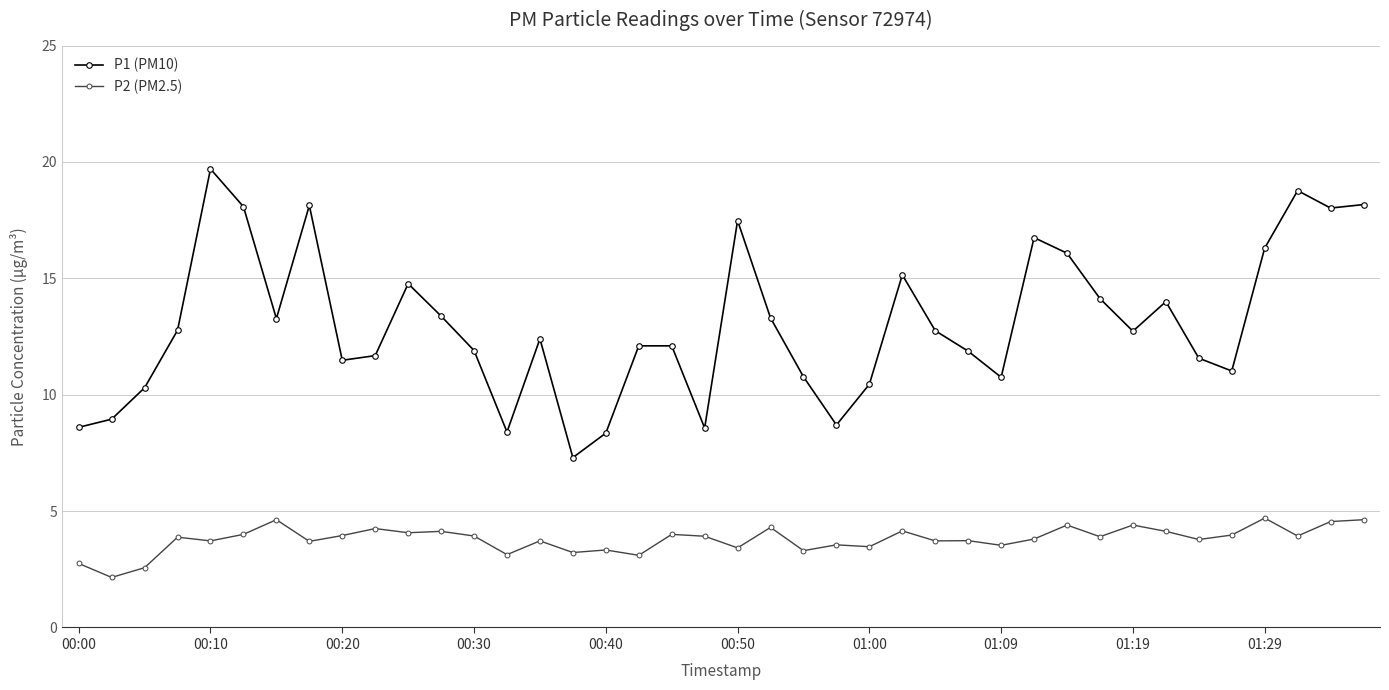

Rank the series by their average value, from highest to lowest.

P1 (PM10), P2 (PM2.5)